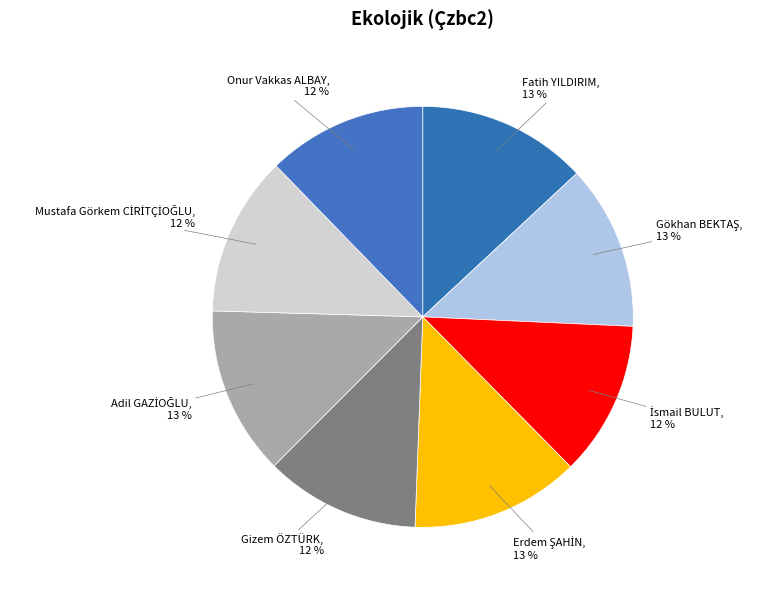

To the nearest percent, what is the average slice percentage?

12%